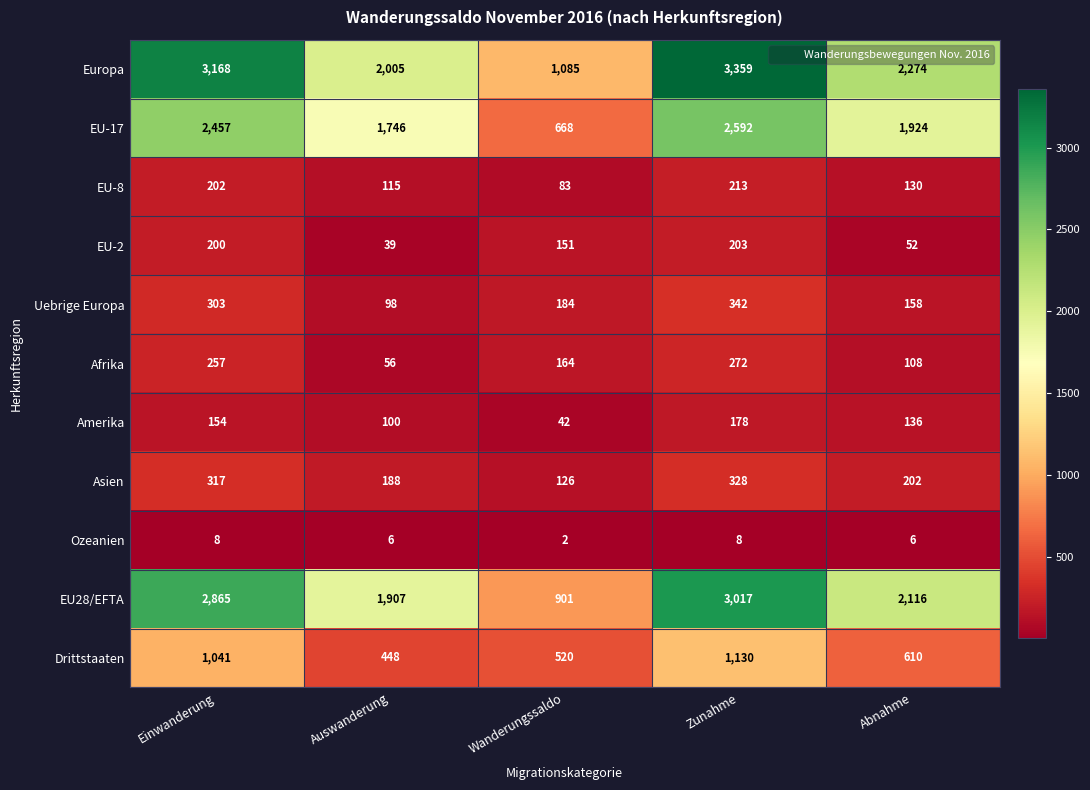

What is the difference between the maximum and minimum values in the EU-2 series?

164